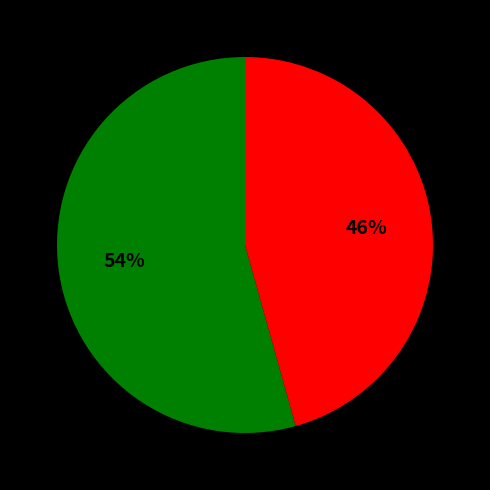

To the nearest percent, what is the average slice percentage?

50%